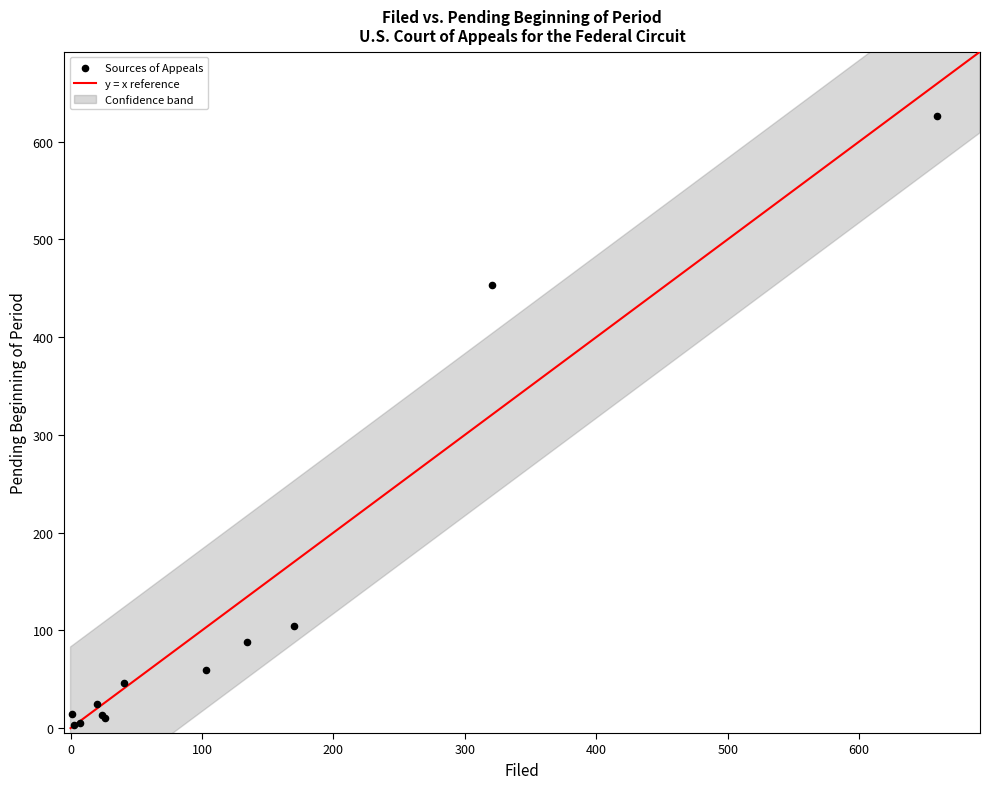

What Y value in the scatter plot is closest to 314?

453